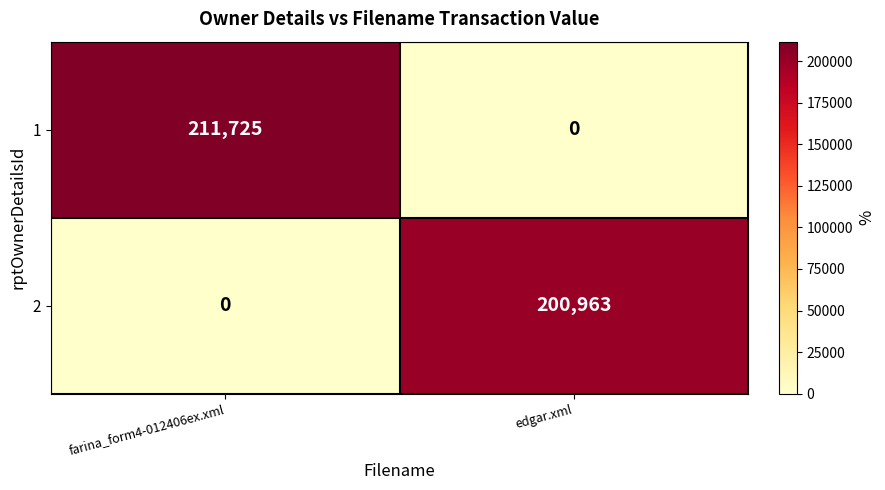

Where is 1 nearest to the value 105862?

edgar.xml